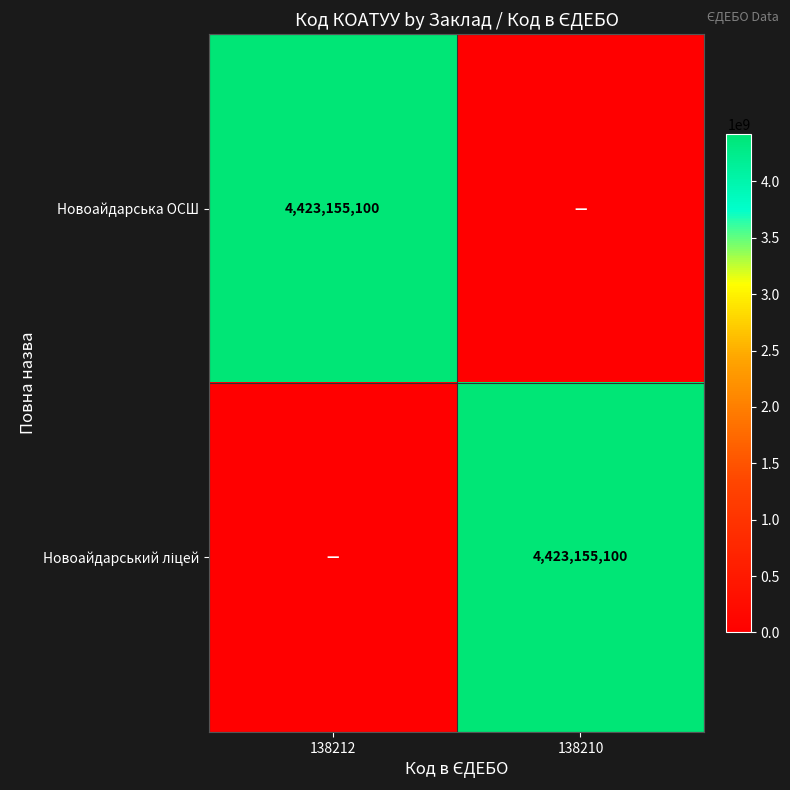

The value of Новоайдарська ОСШ at 138212 is 4423155100. True or false?

True